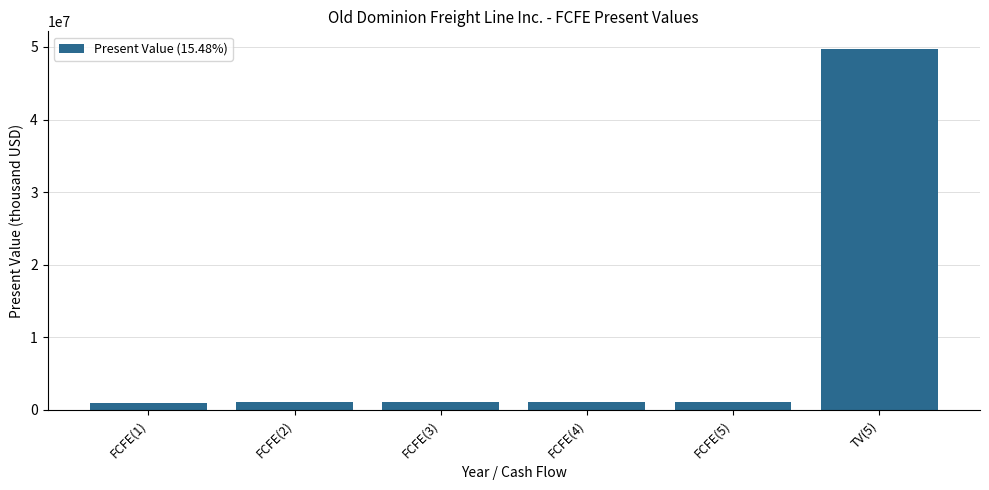

What is the greatest value displayed?

49668837